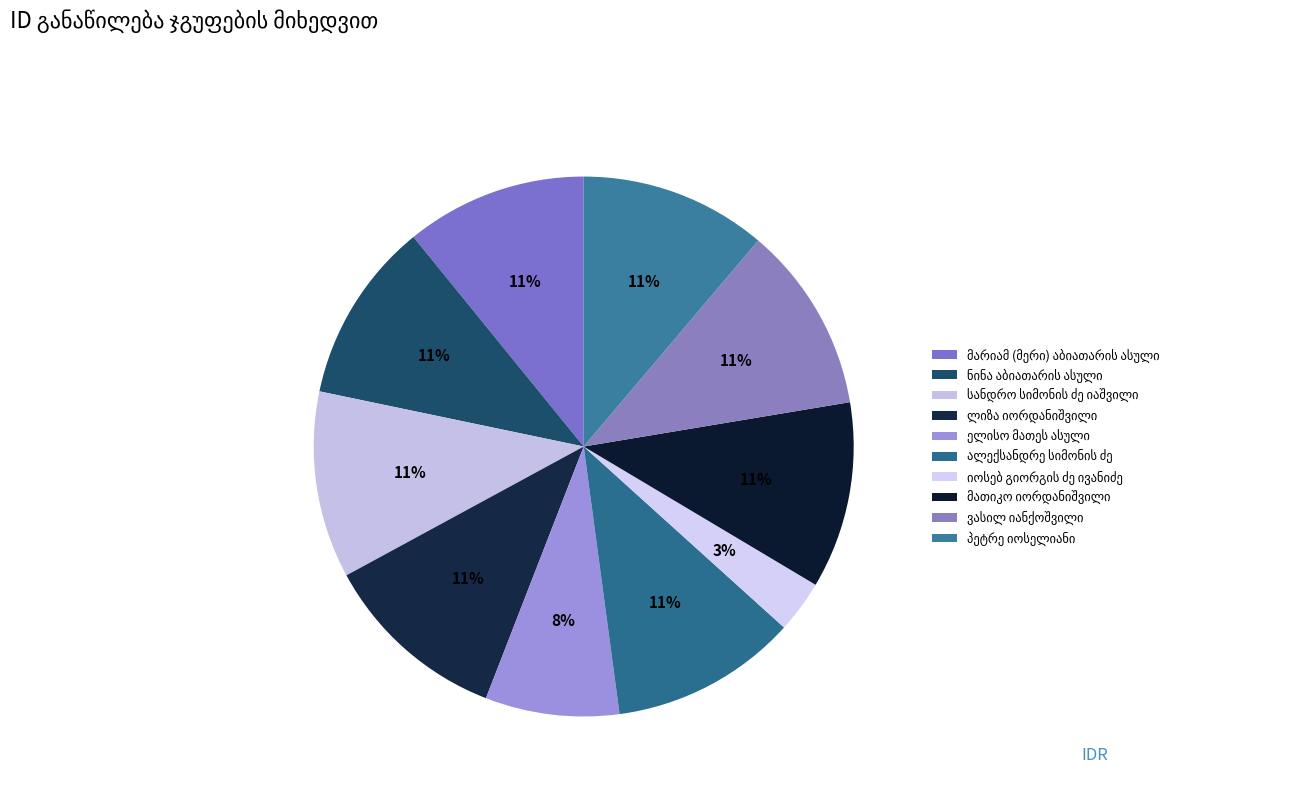

Count the number of slices in the pie.

10